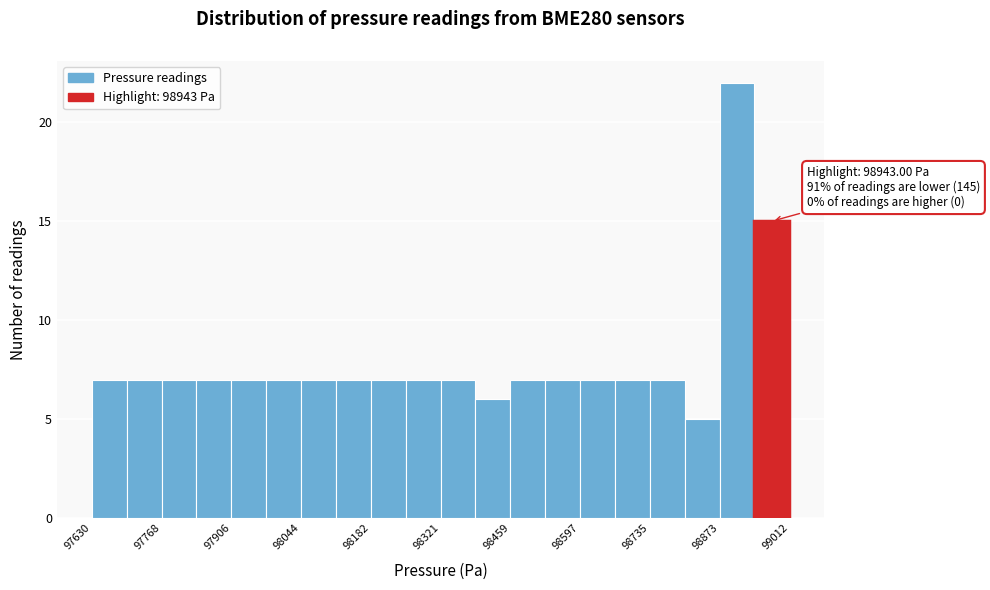

Read against the x-axis, roughly where is the centre of the tallest bar?

98900